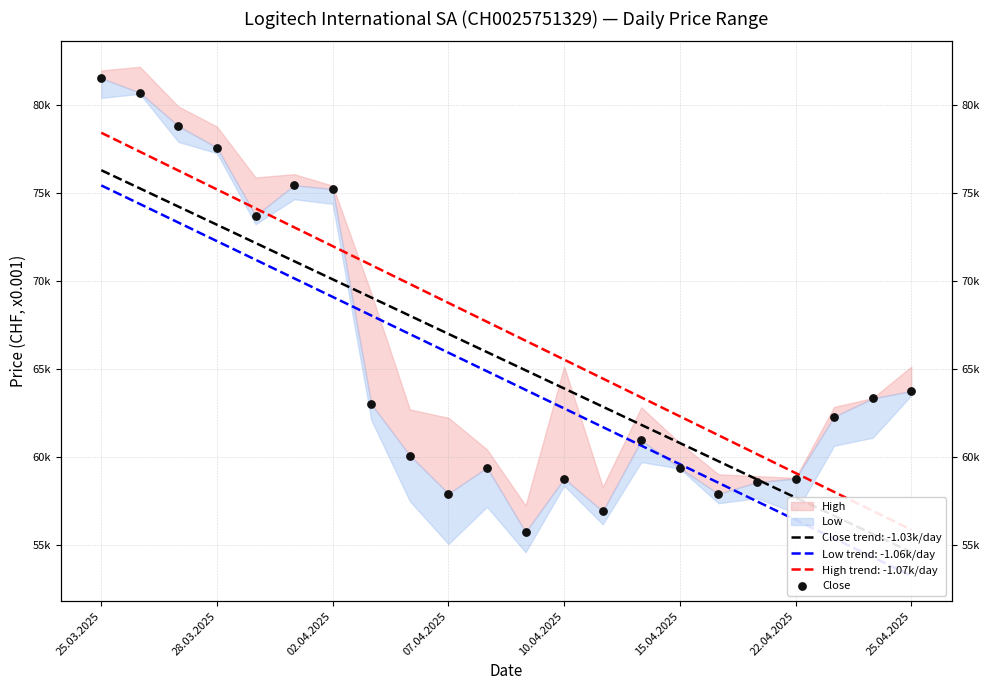

Which has a higher value, 18 or 02.04.2025?

02.04.2025